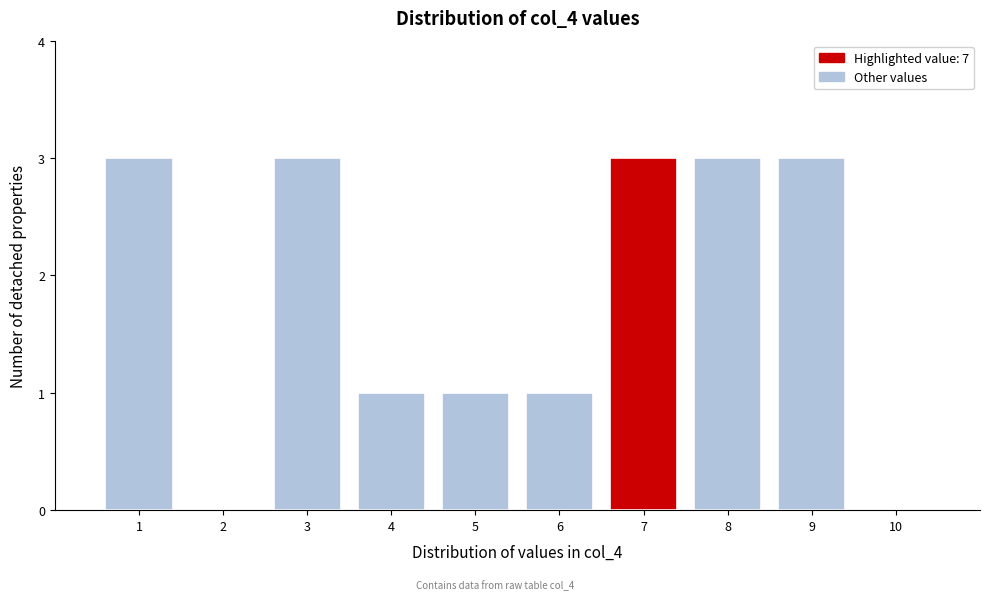

Reading left to right, list every bar in this chart as the range it spans on the x-axis followed by its height. The values are not printed on the chart, so give them approximately, as read against the axis.

0.5 to 1.5: 3
1.5 to 2.5: 0
2.5 to 3.5: 3
3.5 to 4.5: 1
4.5 to 5.5: 1
5.5 to 6.5: 1
6.5 to 7.5: 3
7.5 to 8.5: 3
8.5 to 9.5: 3
9.5 to 10.5: 0